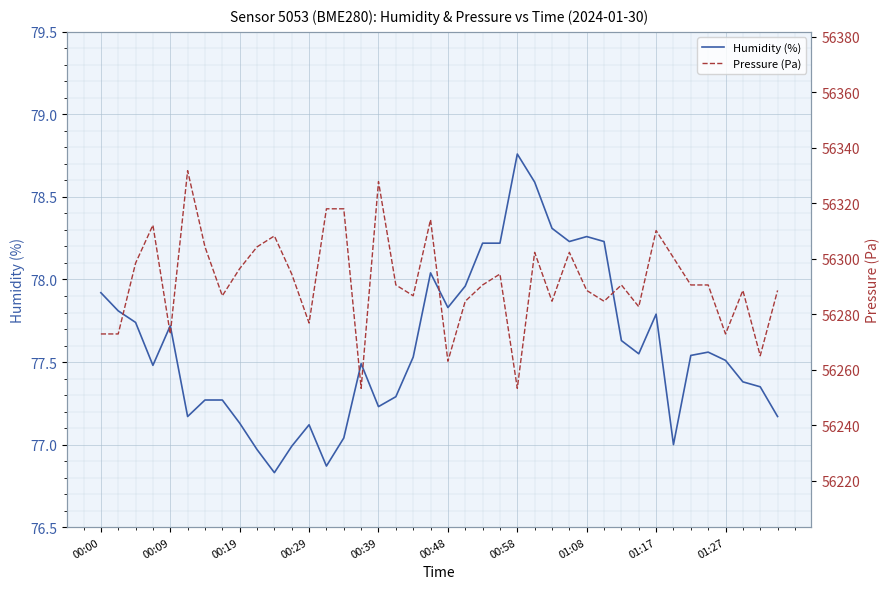

What are all the series names shown in the legend?

Humidity (%), Pressure (Pa)